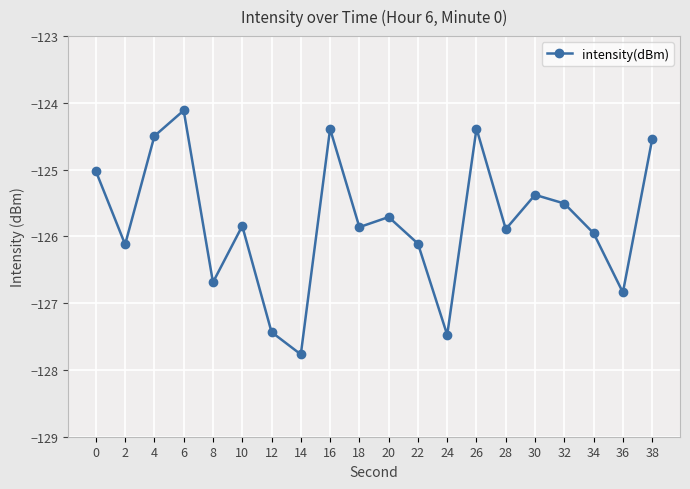

How many lines are shown in the chart?

1